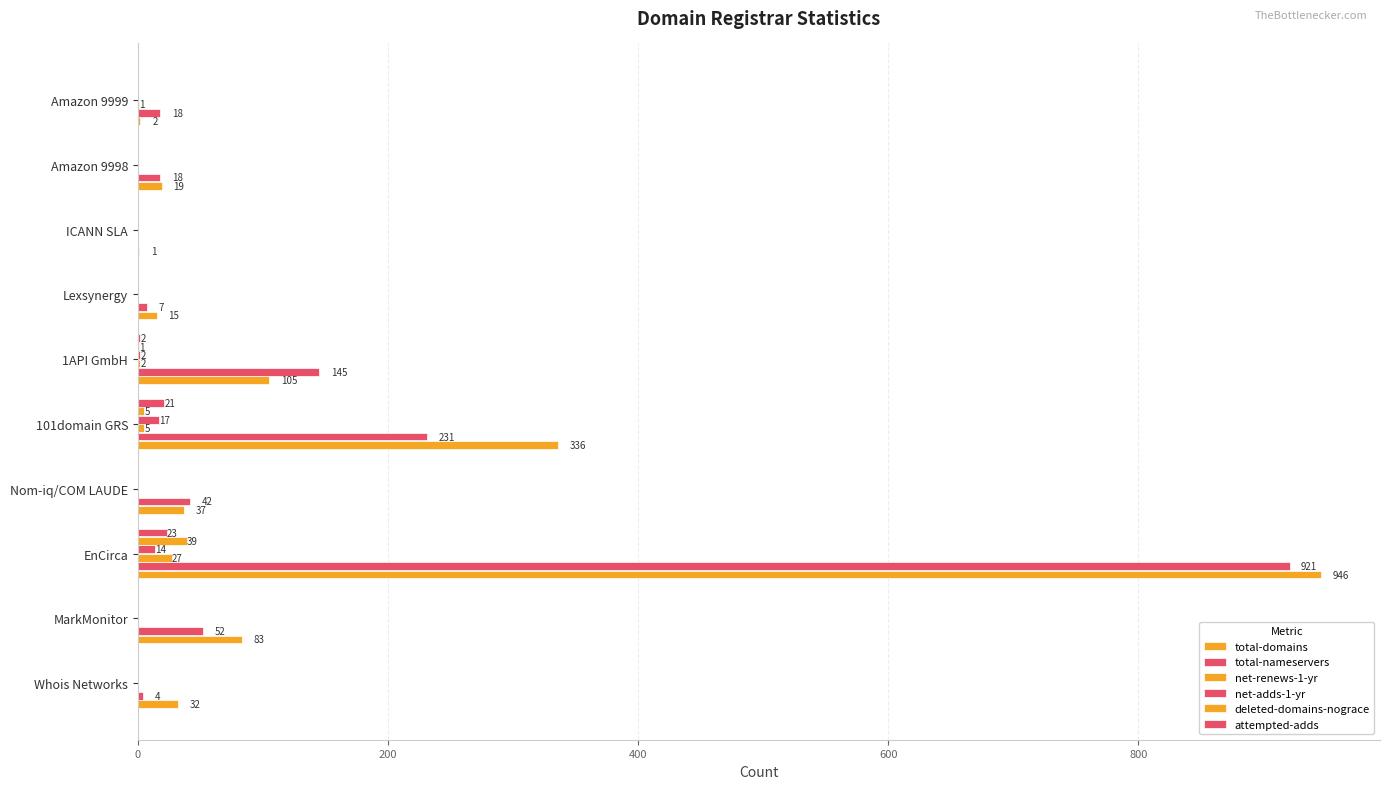

How many data points in net-renews-1-yr are above 0?

4